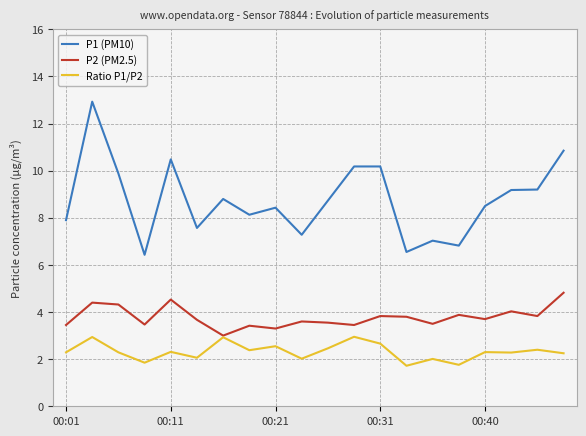

What is the difference between the maximum and minimum values in the P2 (PM2.5) series?

1.8